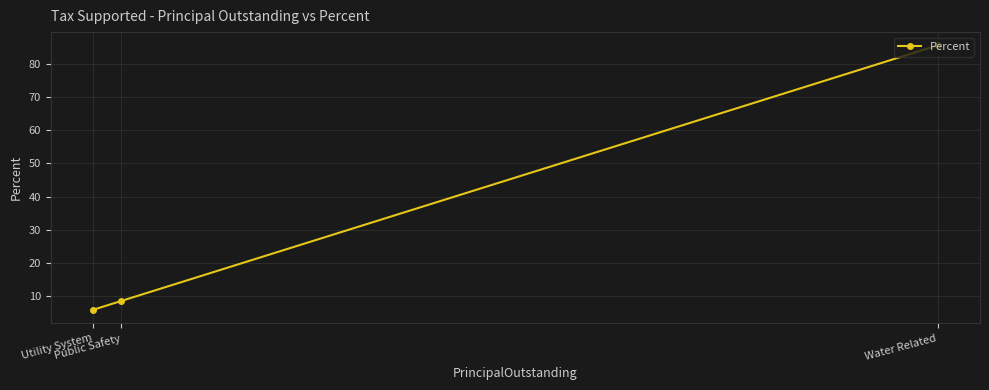

At which label does the data first exceed 8?

Public Safety